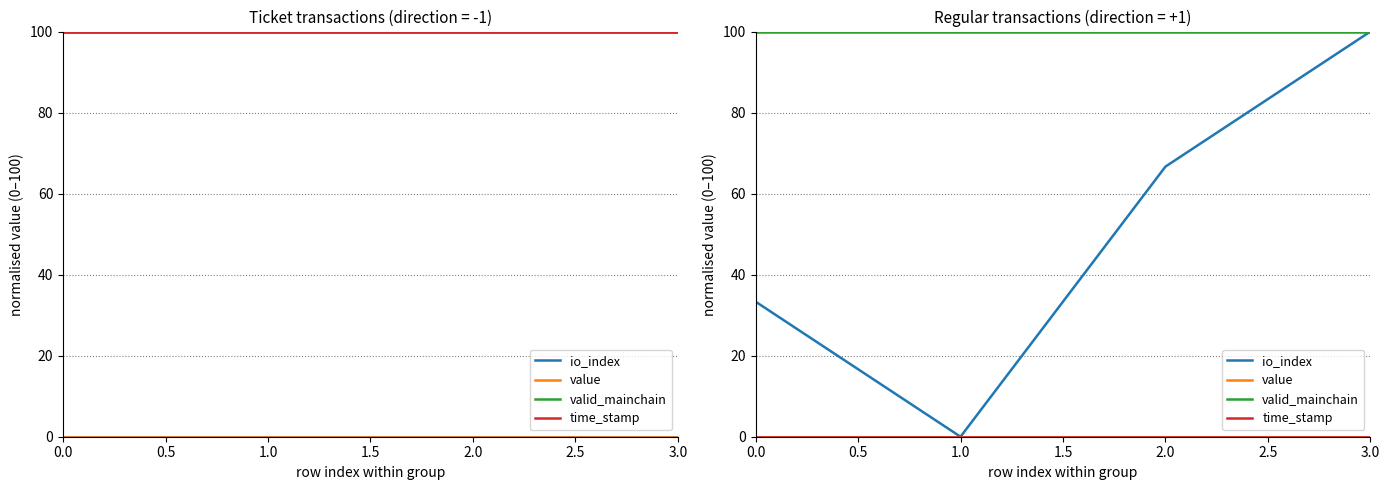

Which series changed the most between 0.0 and 1.0?

io_index